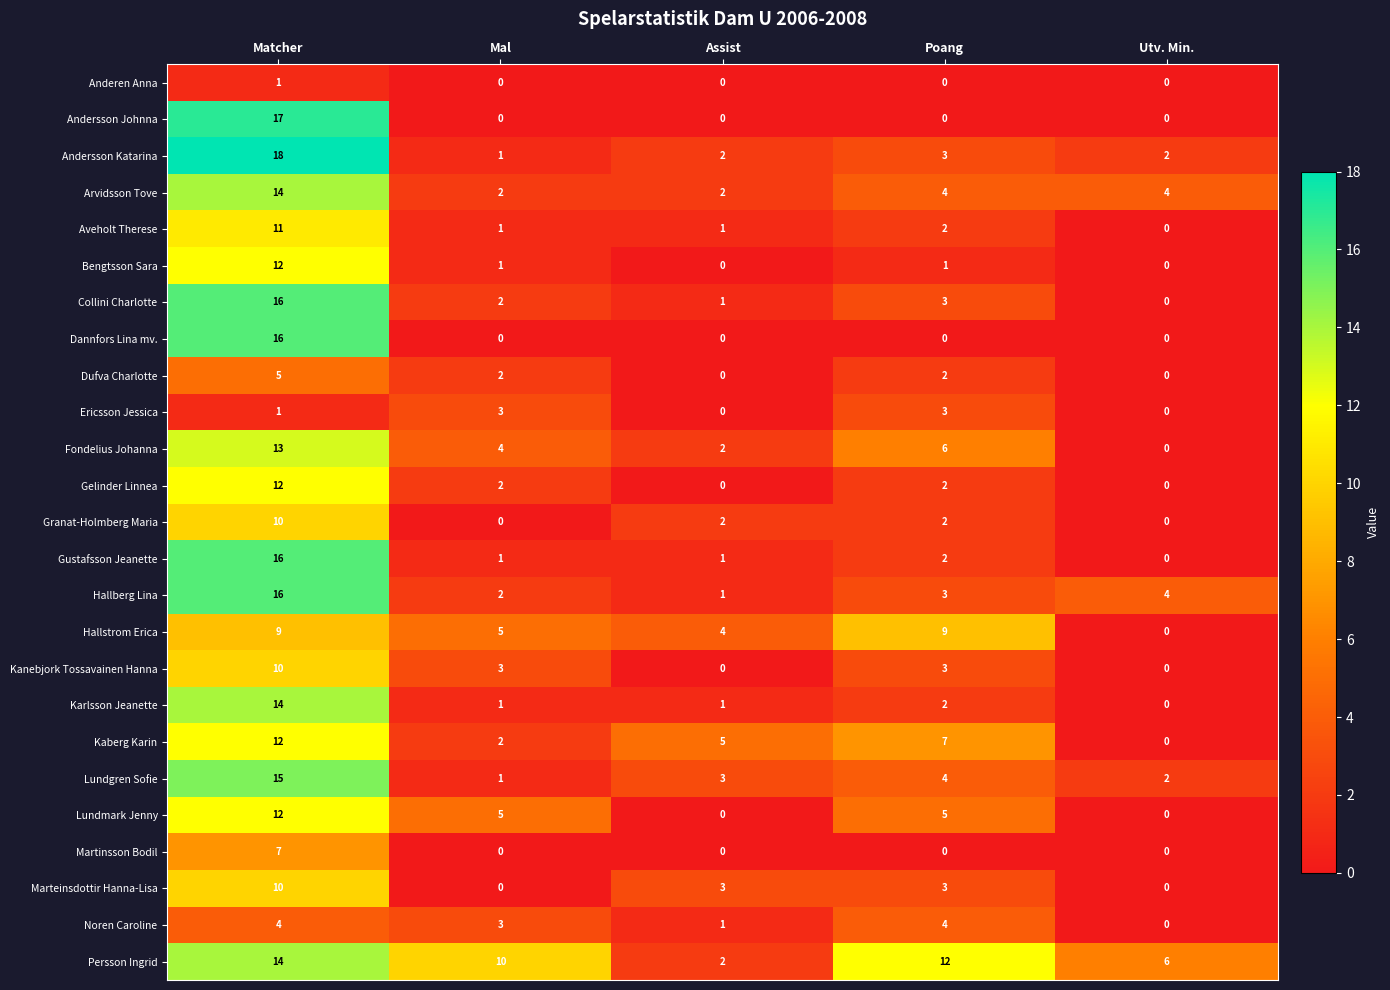

What is the difference between the maximum and minimum values in the Persson Ingrid series?

12